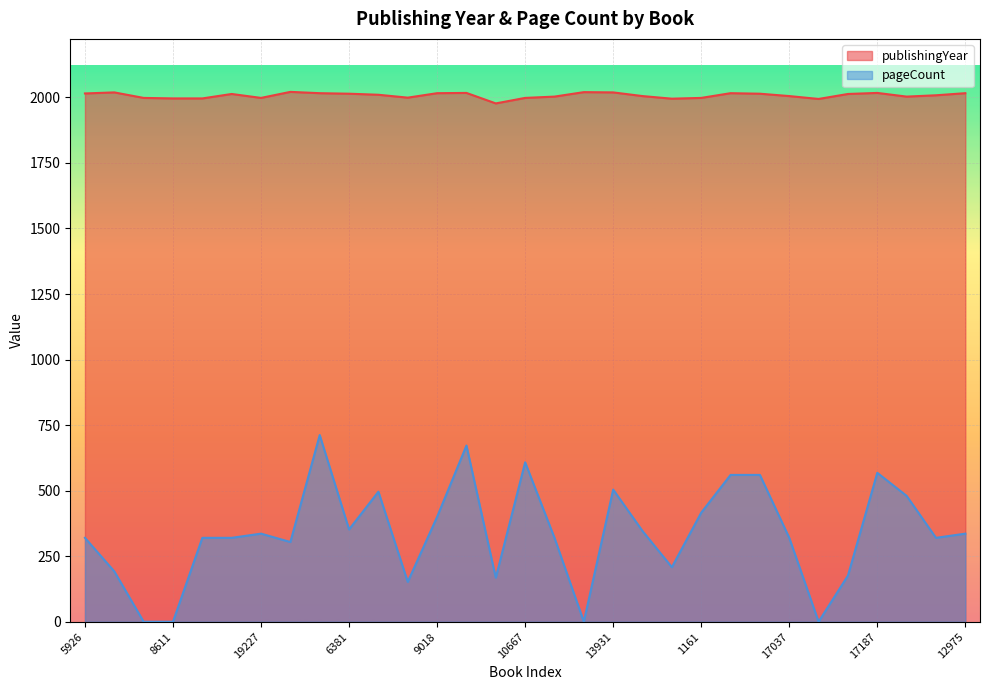

Does the chart display data point markers on the line(s)?

No